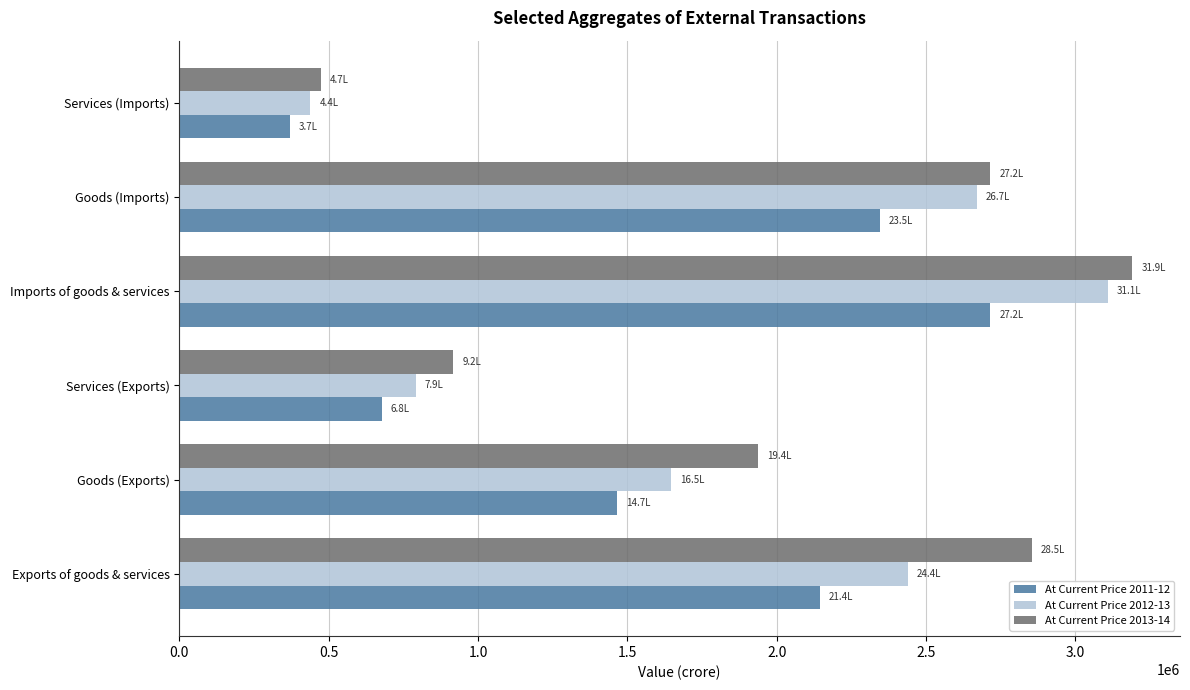

At which category is the sum across all series the highest?

Imports of goods & services